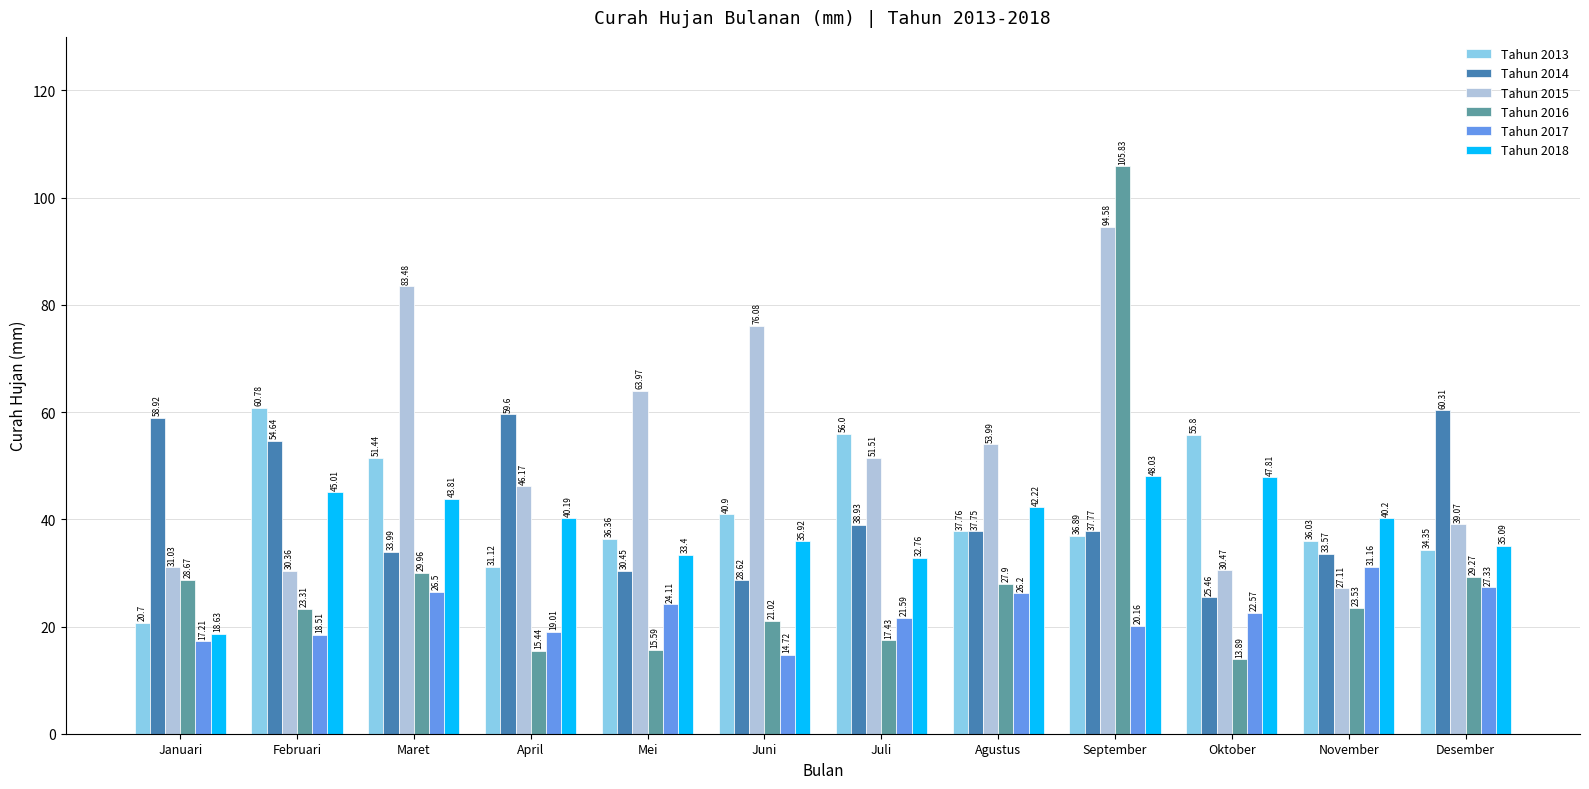

How many values in the Tahun 2014 series exceed 37?

7